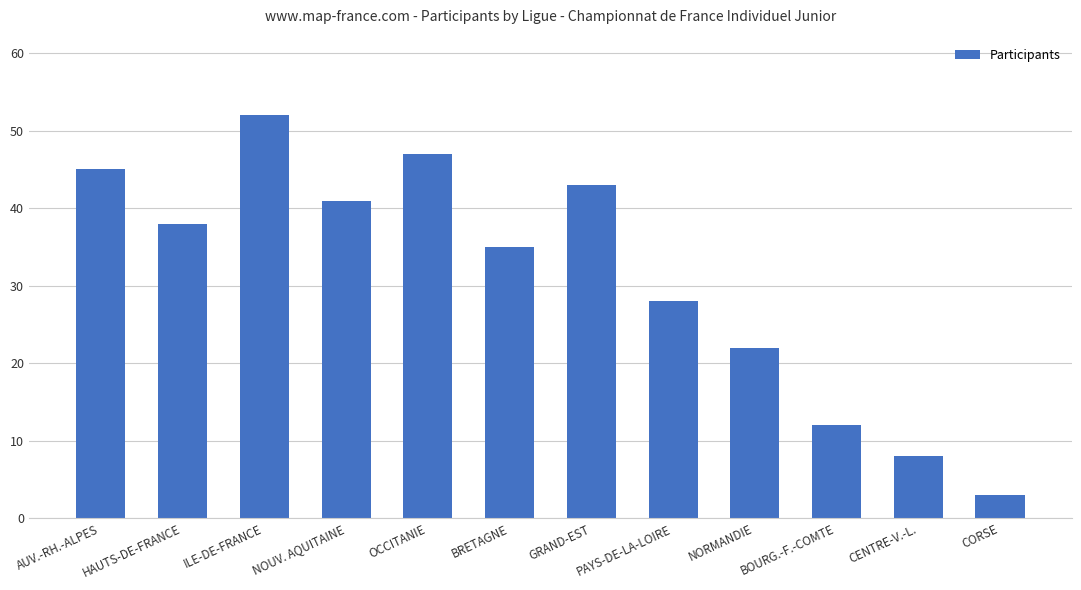

True or false: the data shows 21 at BRETAGNE.

False